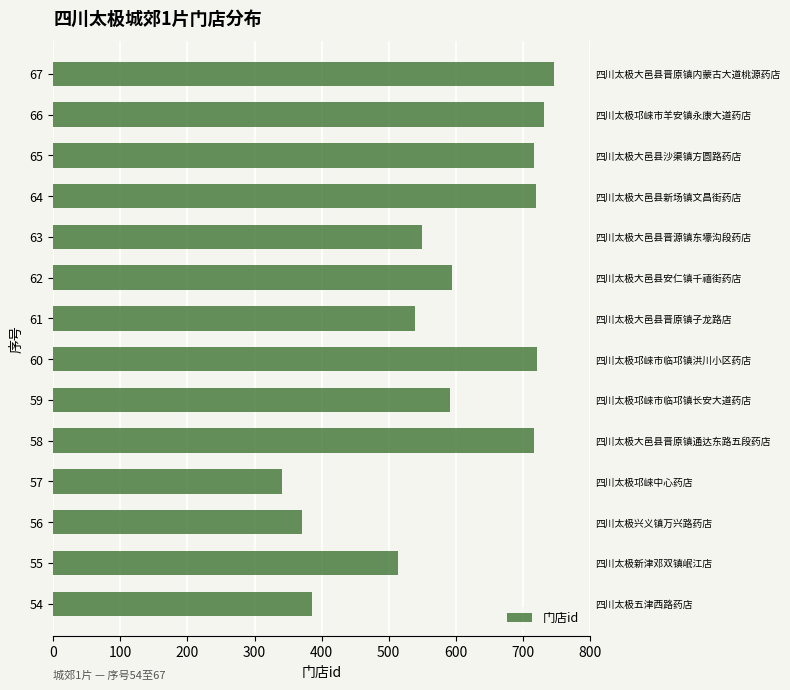

Does the chart contain any negative values?

No